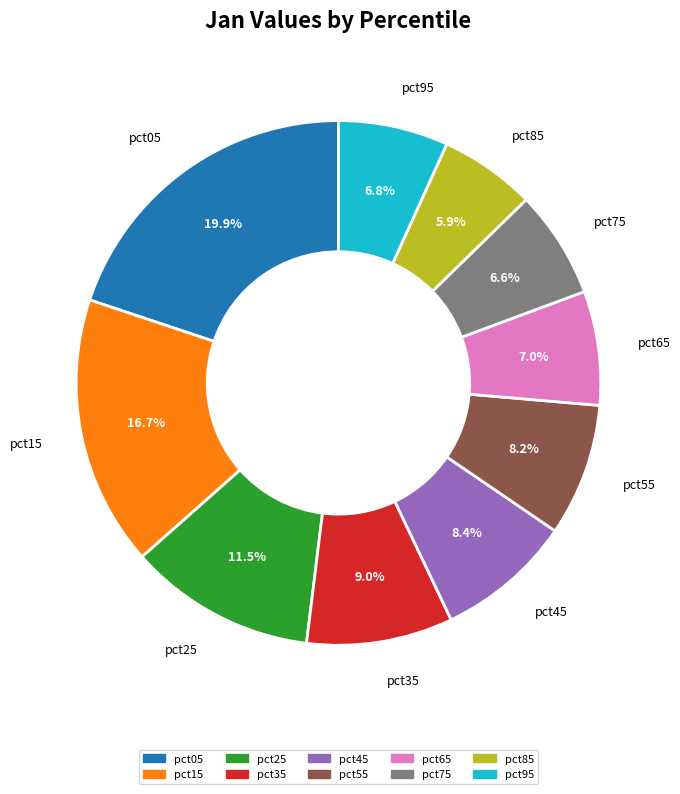

The pct15 slice represents 10% of the pie. True or false?

False